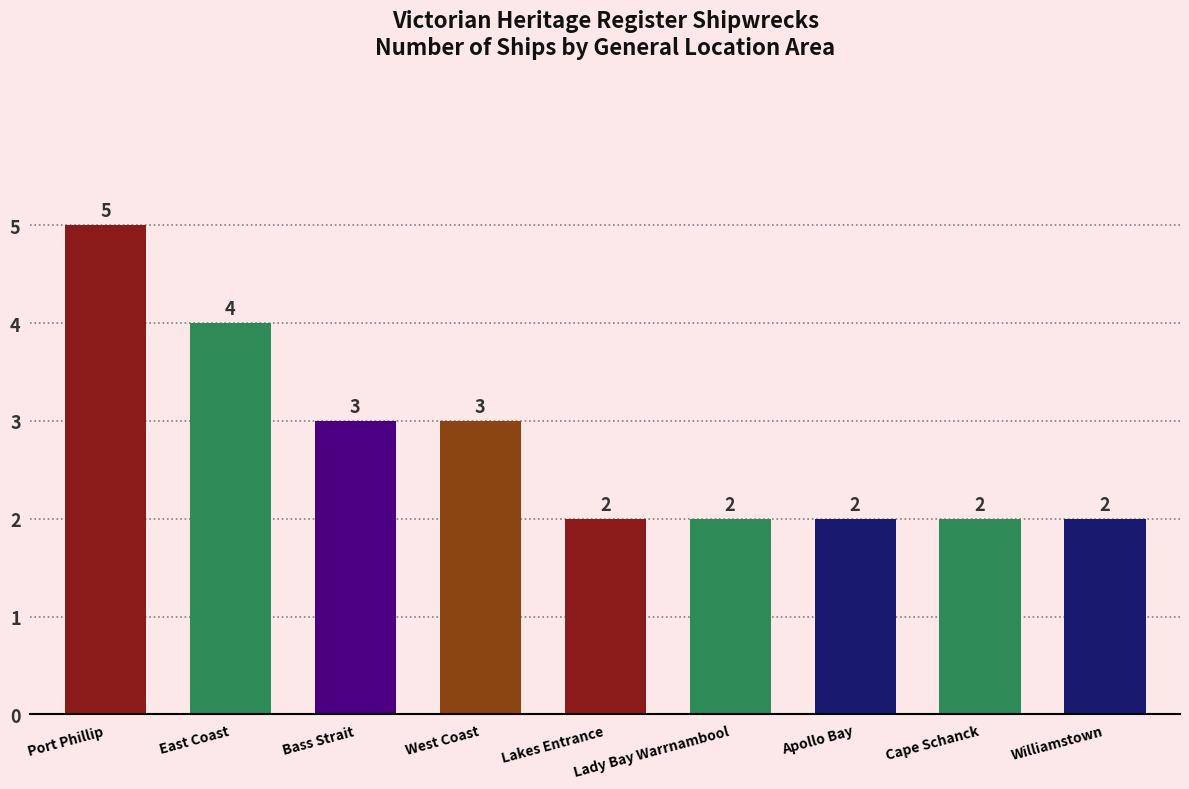

What is the average value?

3